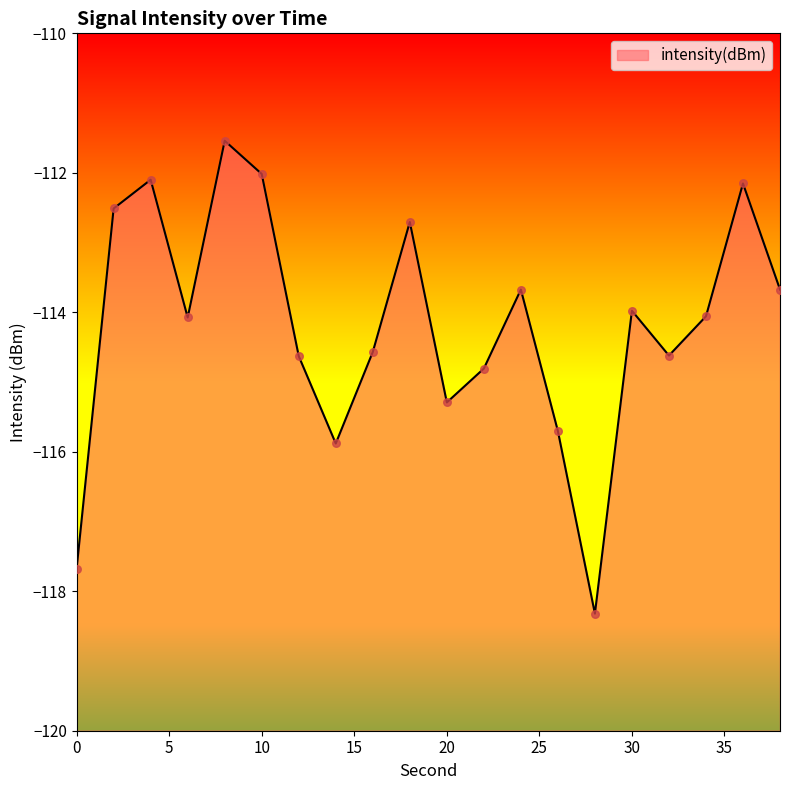

Which has a higher value, 22 or 12?

12